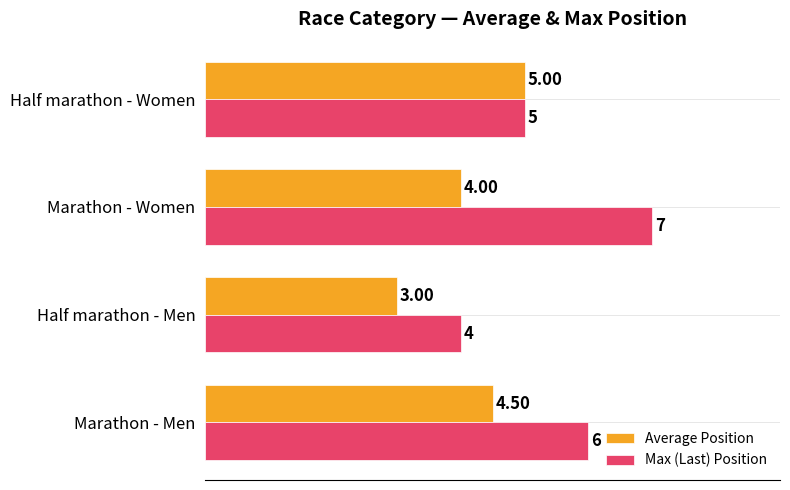

List the series in order of their overall mean, lowest first.

Average Position, Max (Last) Position